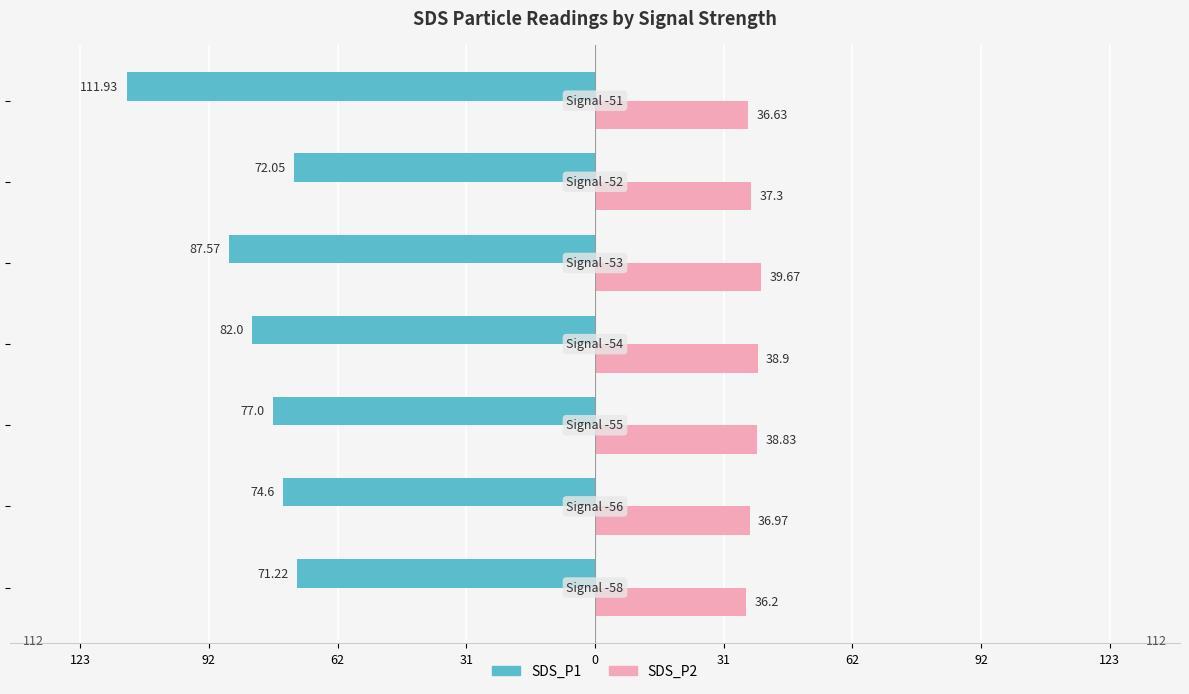

Reading left to right, list all the values displayed in this chart.

SDS_P1: -71.2	-74.6	-77.0	-82.0	-87.6	-72.0	-111.9
SDS_P2: 36.2	37.0	38.8	38.9	39.7	37.3	36.6